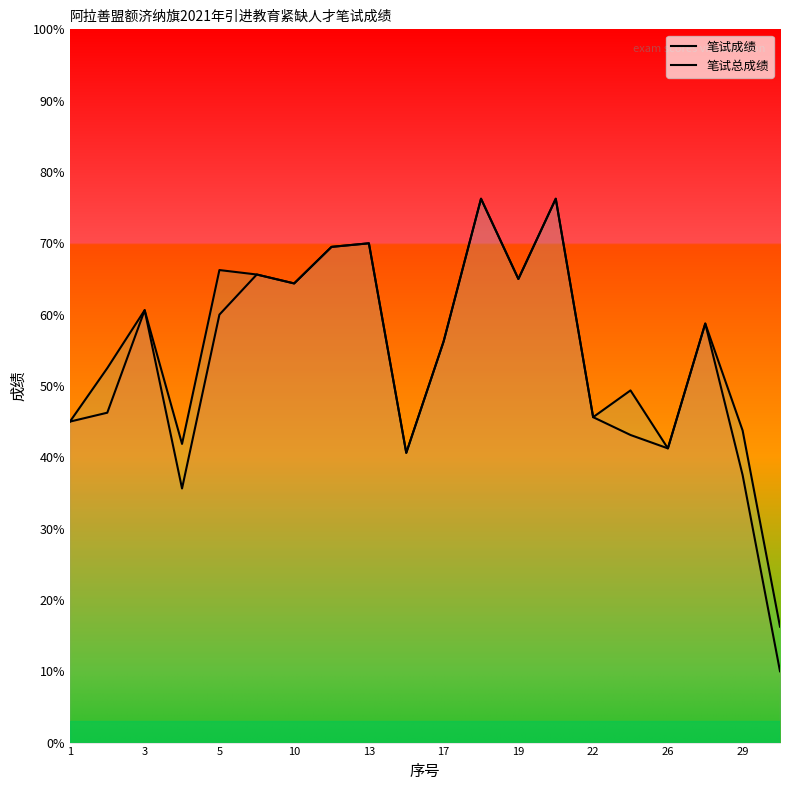

True or false: 笔试成绩 and 笔试总成绩 cross at least once.

False